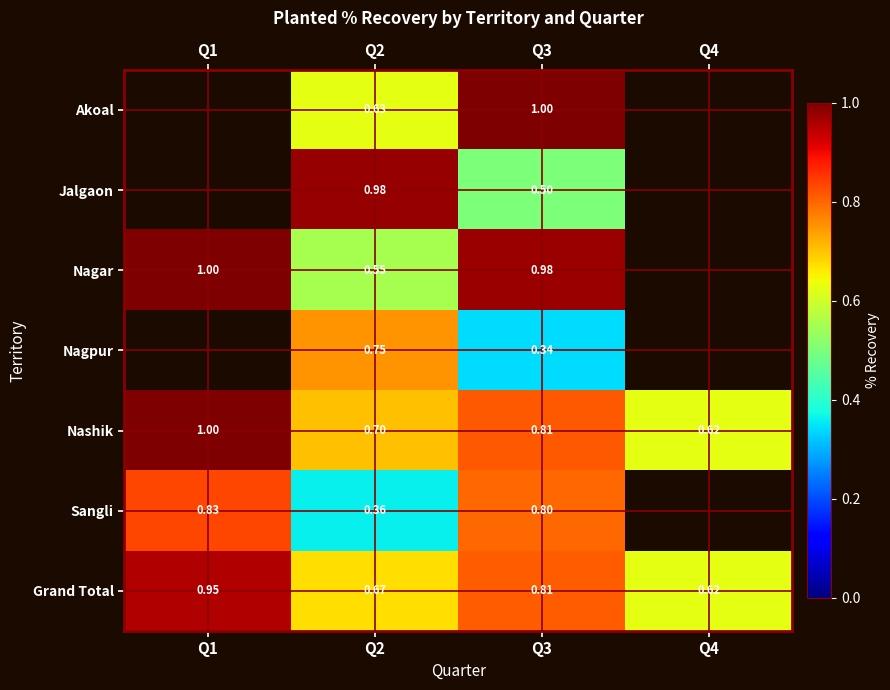

The Nagpur series shows 0.3 at Q2. True or false?

False